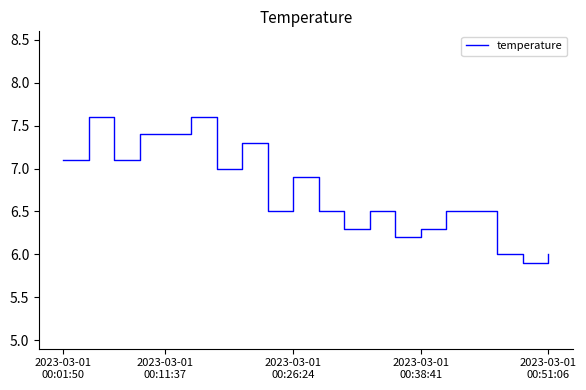

How many series are shown in this chart?

1